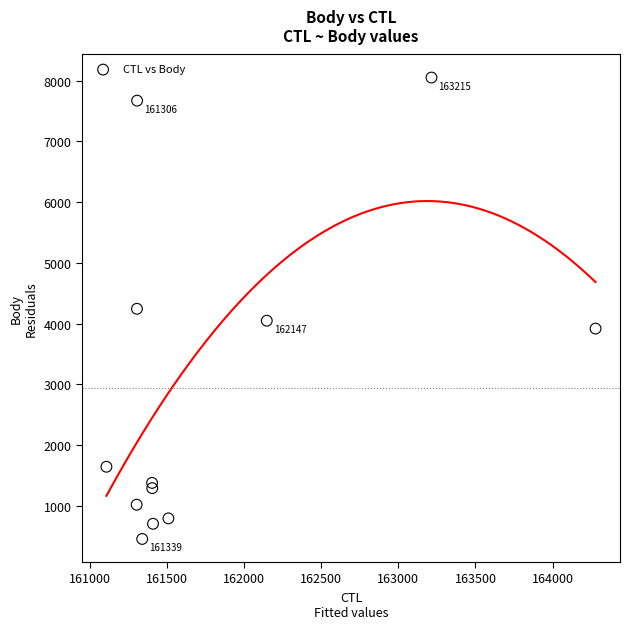

What is the average Y value?

2934